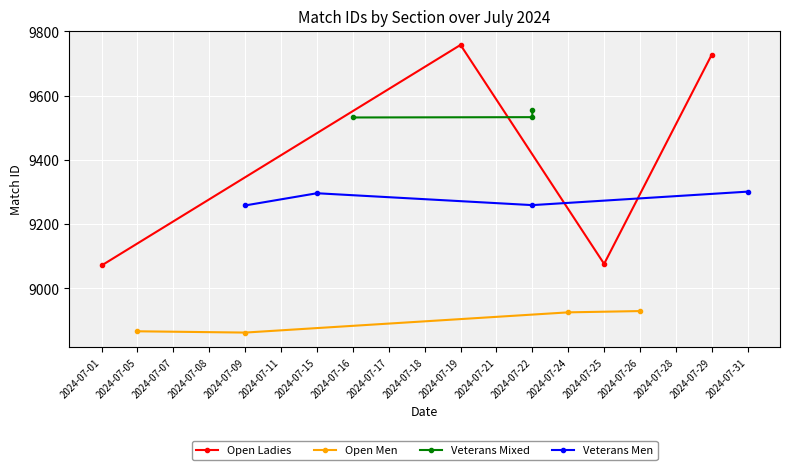

What is the minimum value for Open Men?

8862